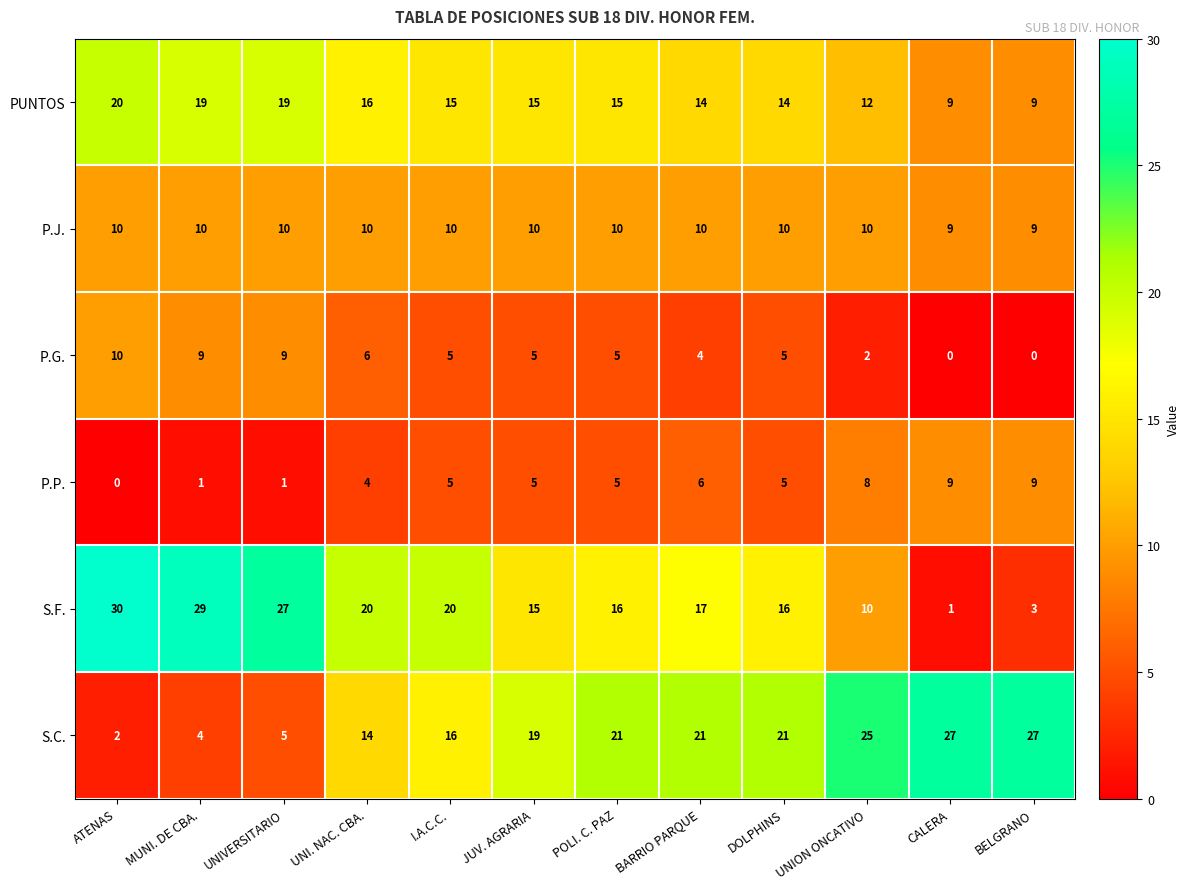

Count the P.G. values in the range 4 to 9.

8